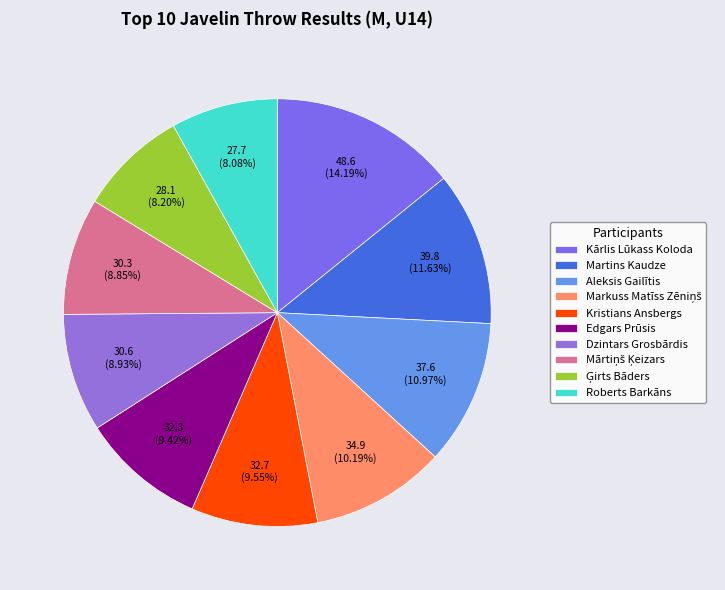

To the nearest percent, what is the difference between the largest and smallest slice percentages?

6%